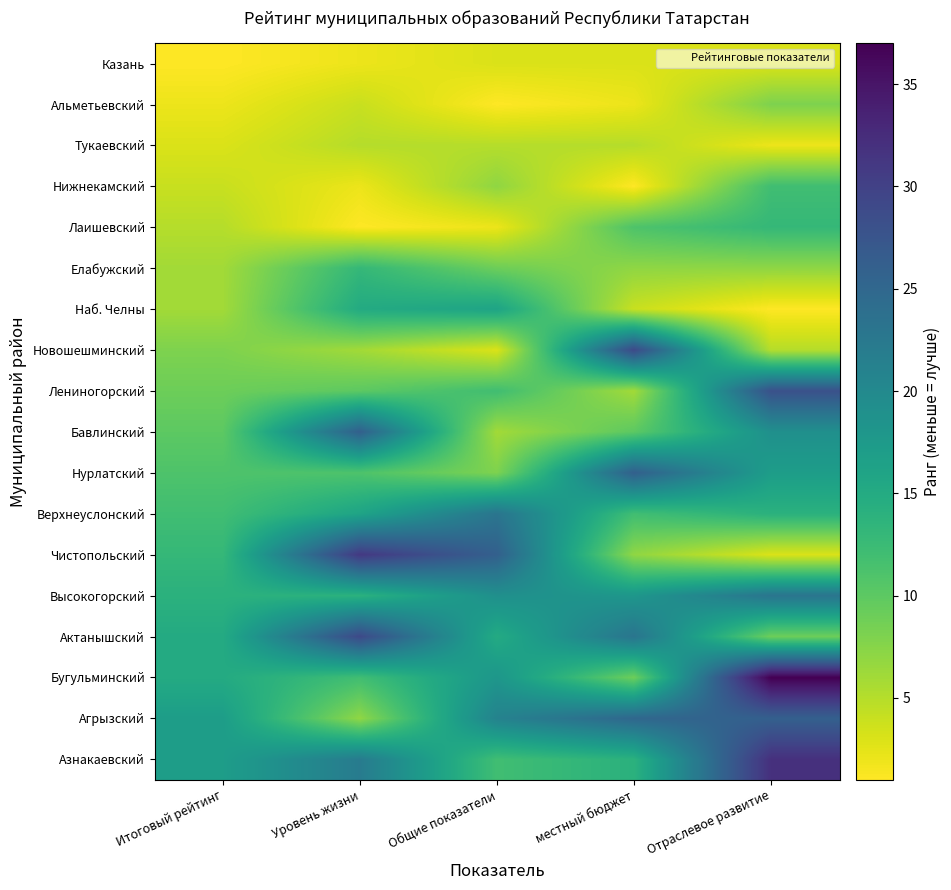

At how many categories does at least one series exceed 16?

5